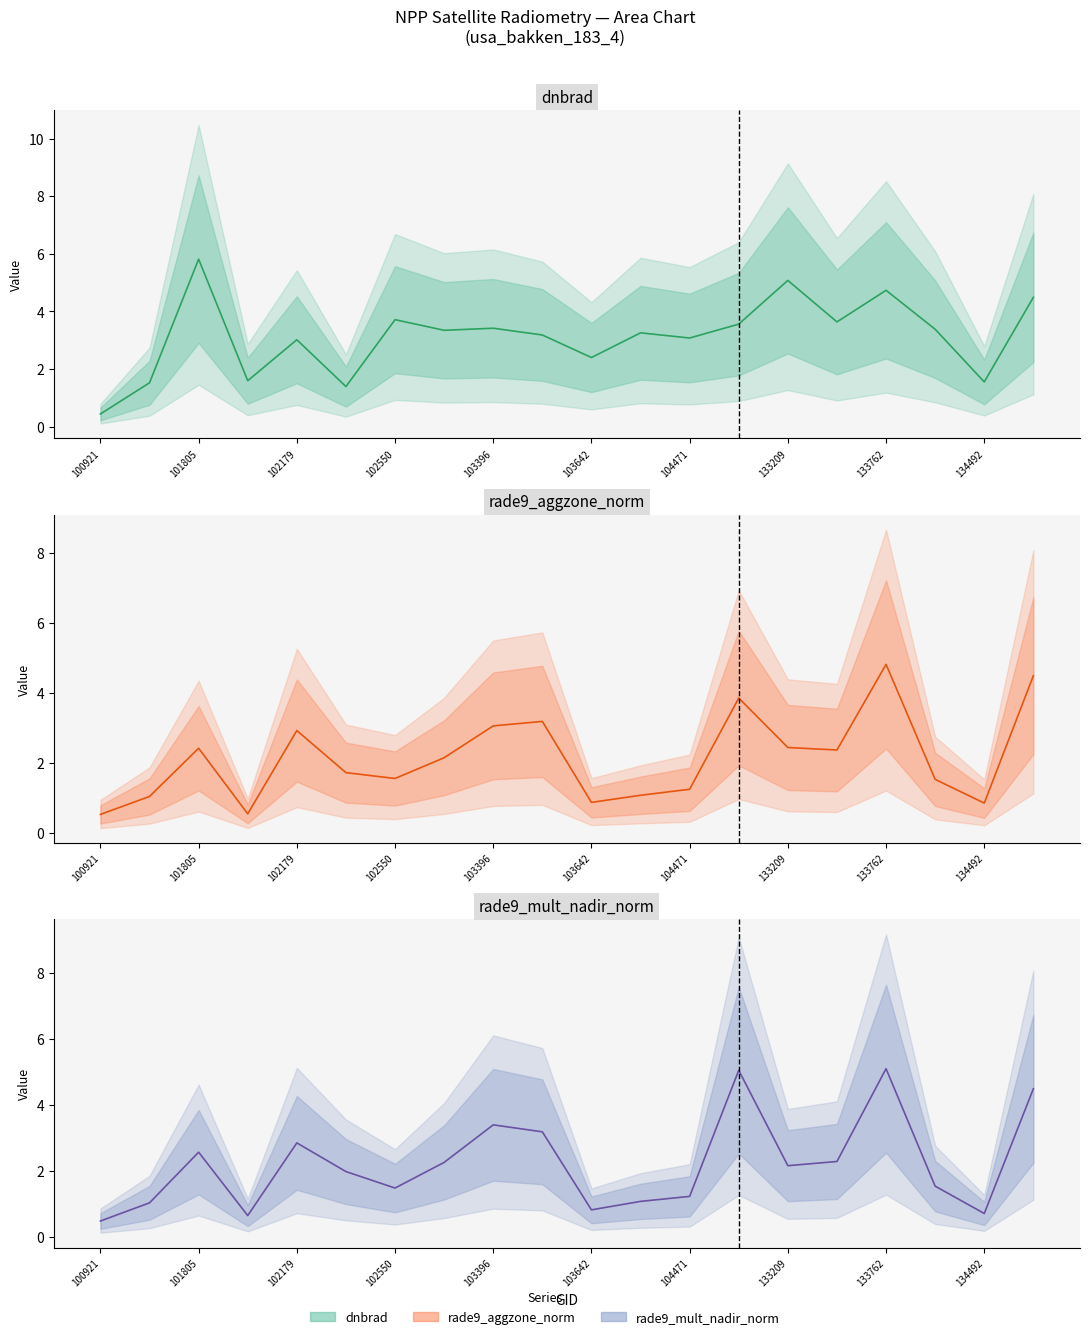

What is the label of the 14th point from the left?

13